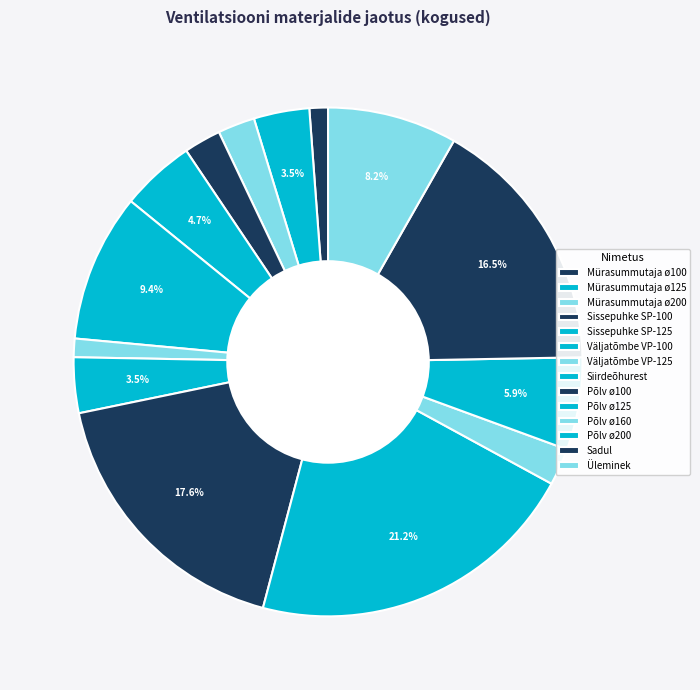

What percentage is NOT represented by Põlv ø200?

94.1%